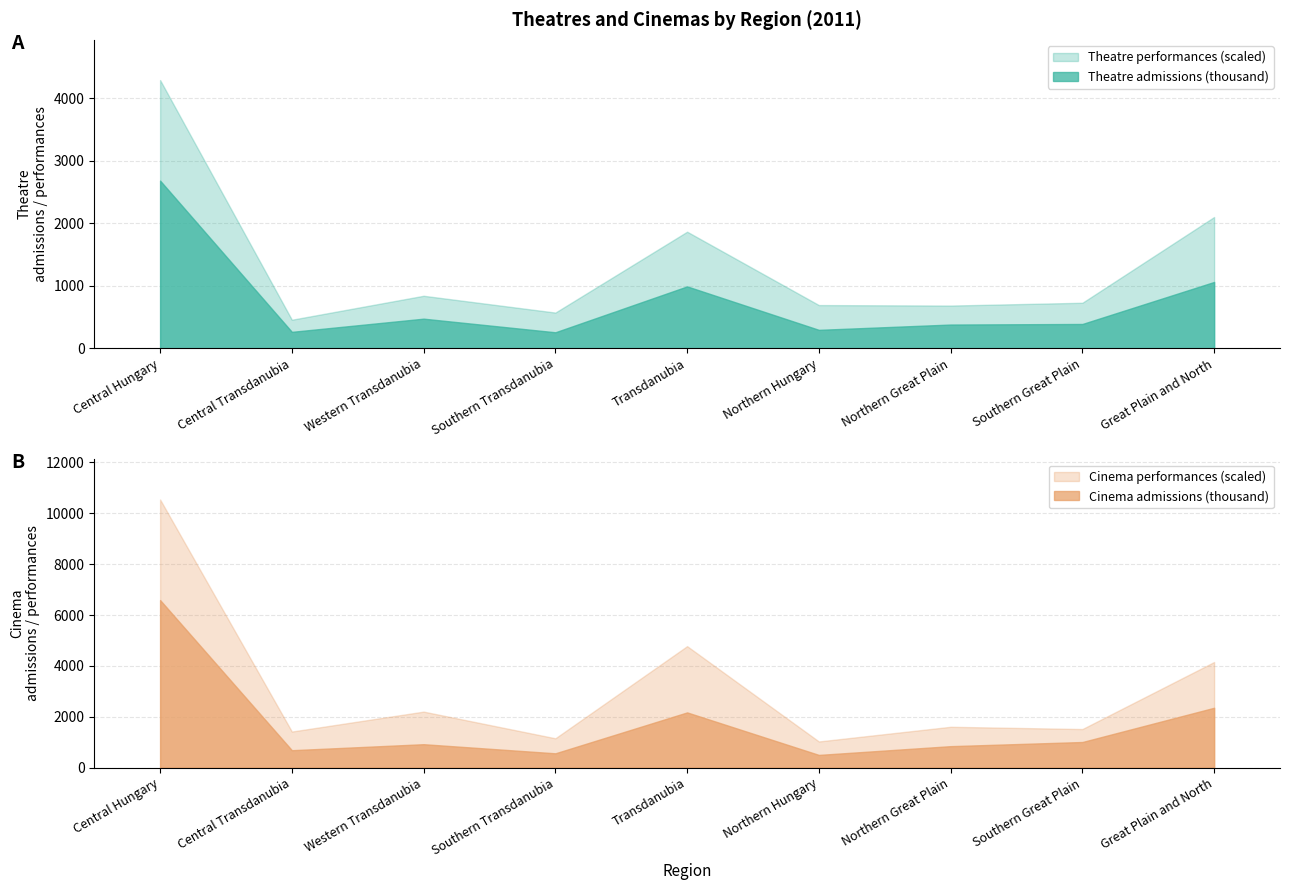

Which series has the widest spread of values?

Cinema performances